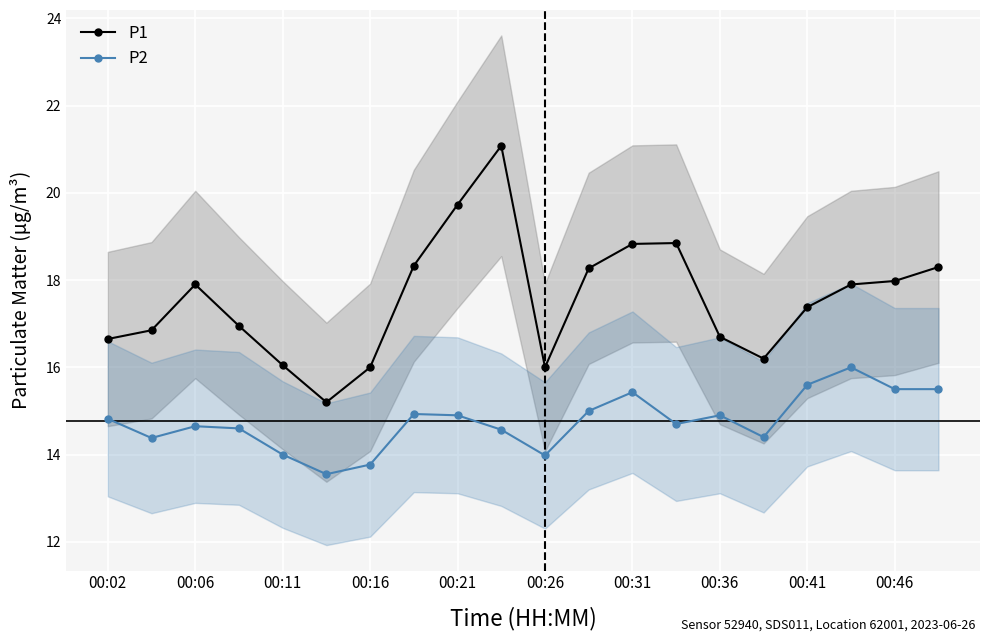

True or false: P2 has more than 0 points higher than both neighbors.

True